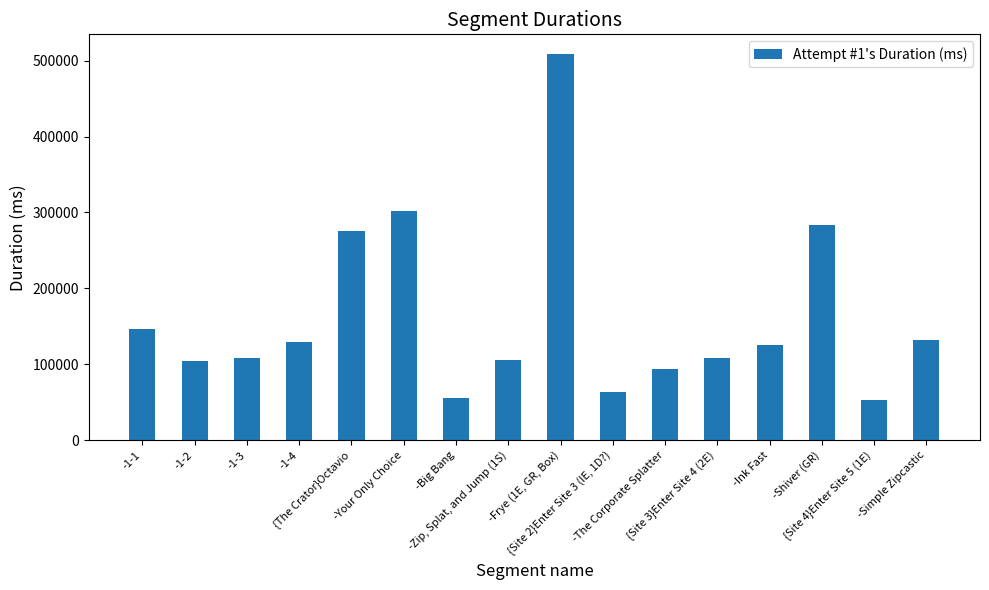

At which category does the chart reach its peak across all series?

-Frye (1E, GR, Box)